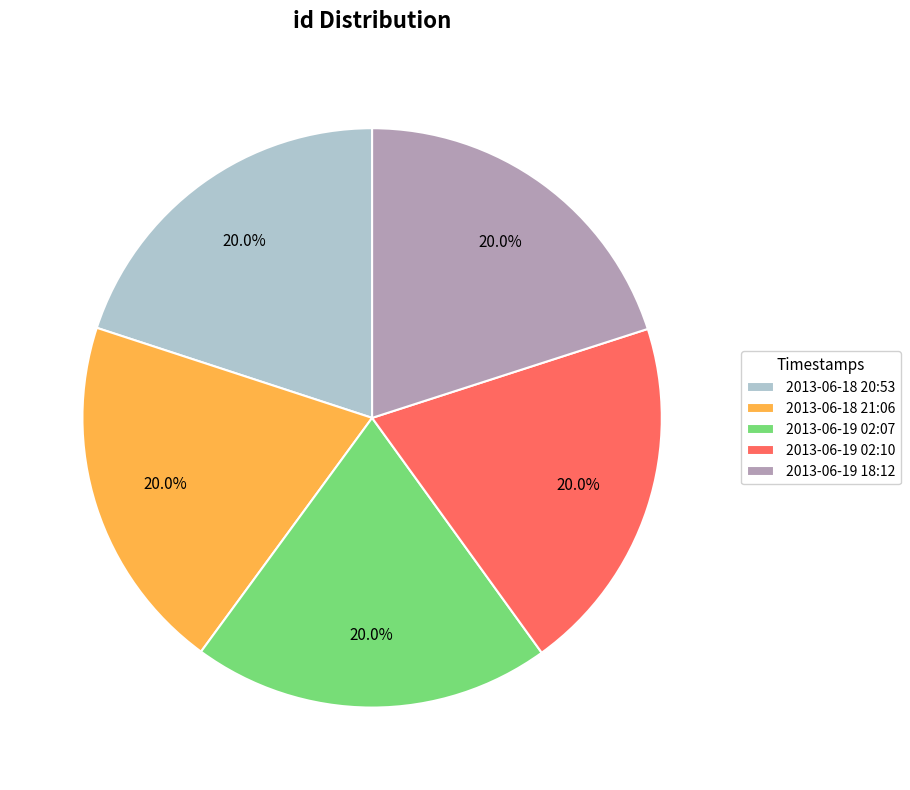

How many segments does this pie chart have?

5